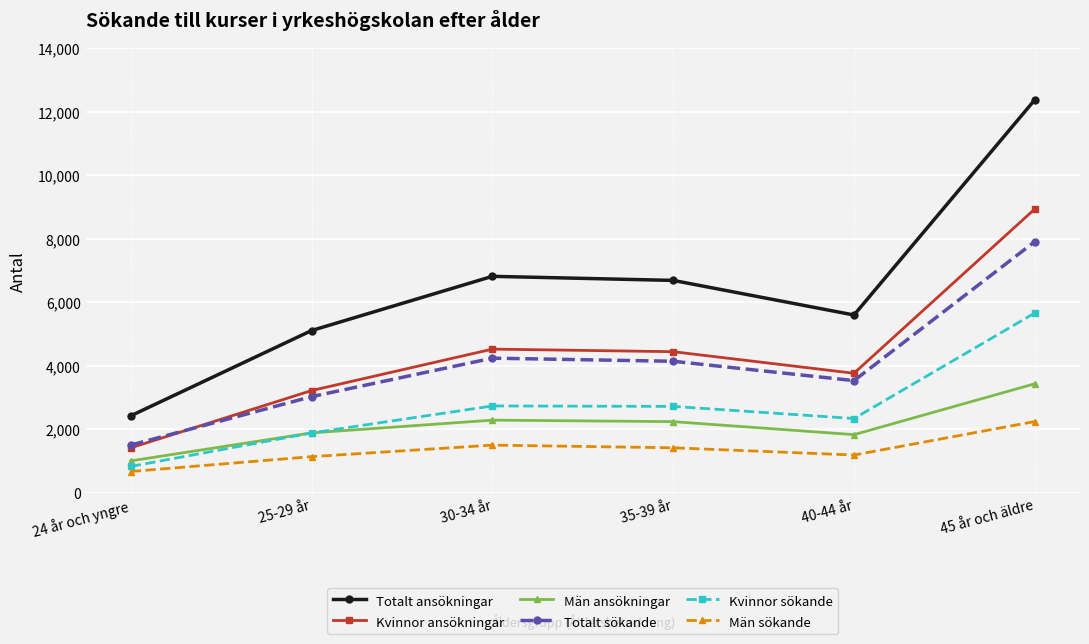

What value does the Kvinnor ansökningar series have at 25-29 år?

3224